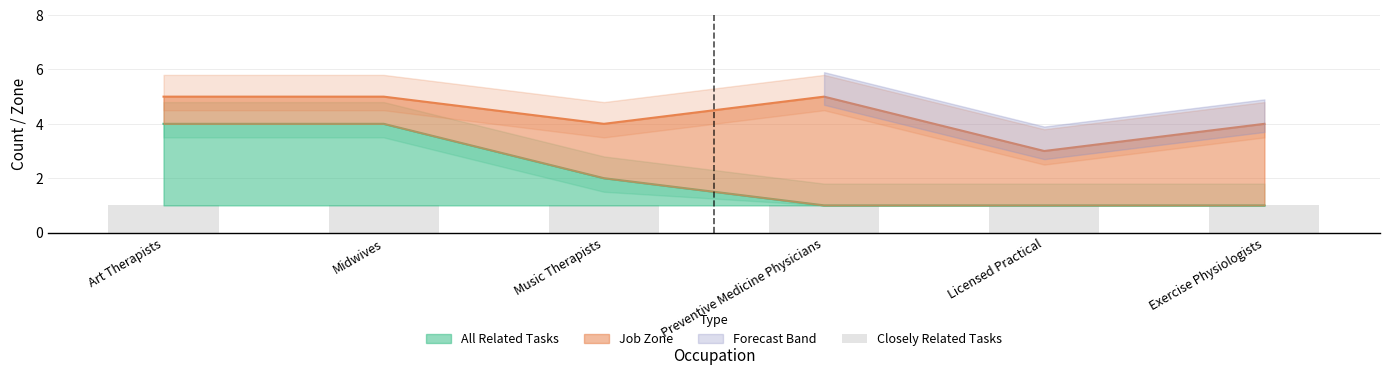

What is the highest value of the All Related Tasks series?

4